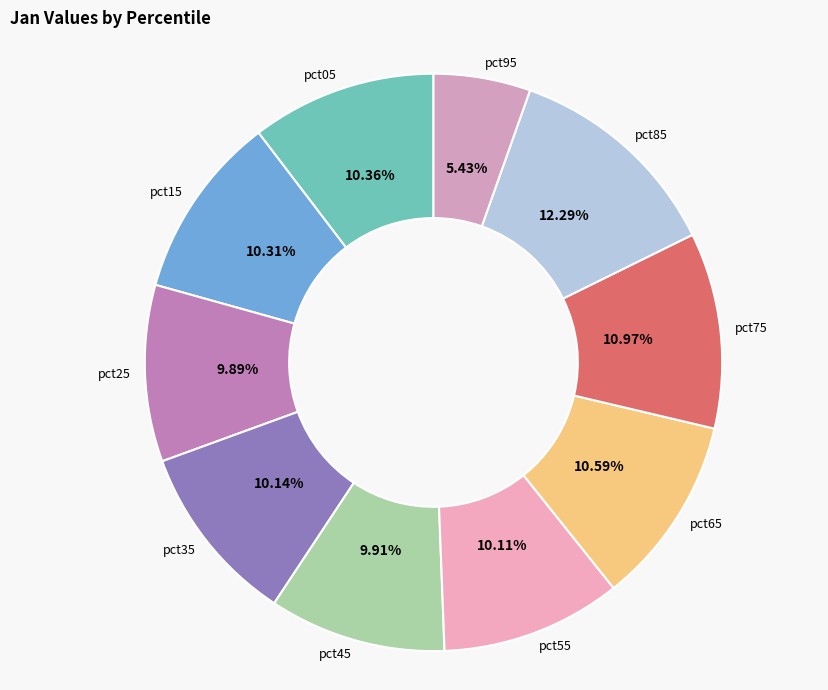

How many slices are in this pie chart?

10